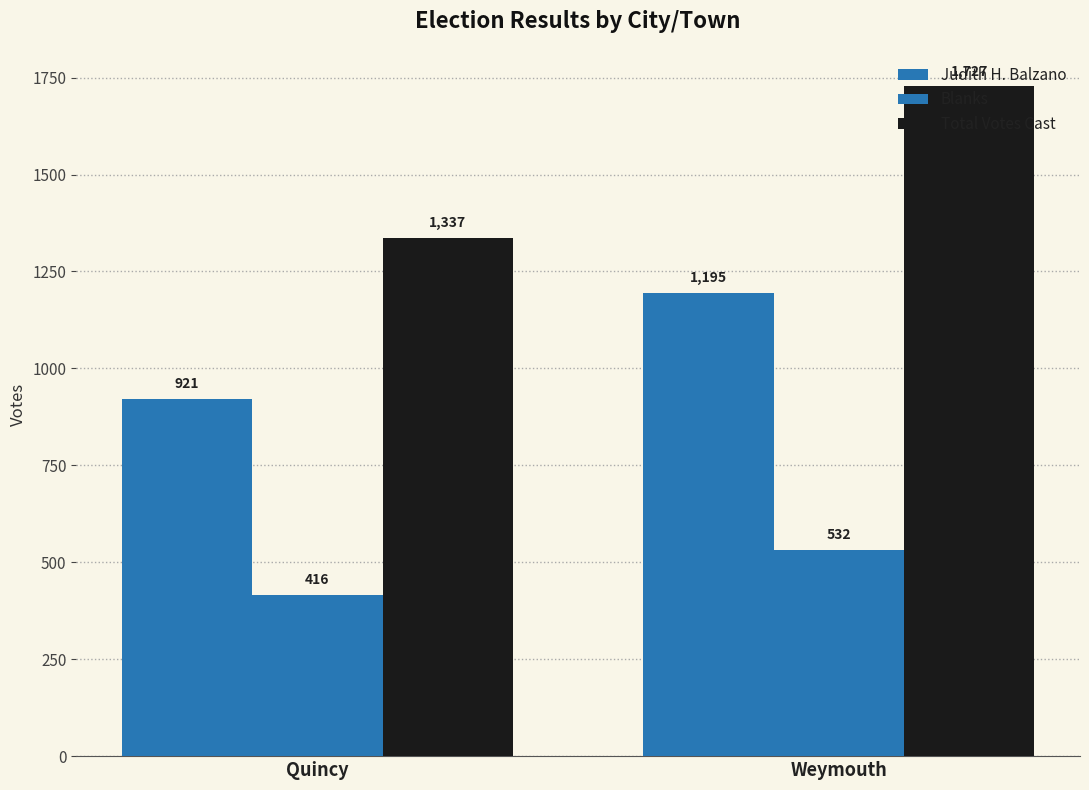

What is the difference between the Total Votes Cast values at Weymouth and Quincy?

390